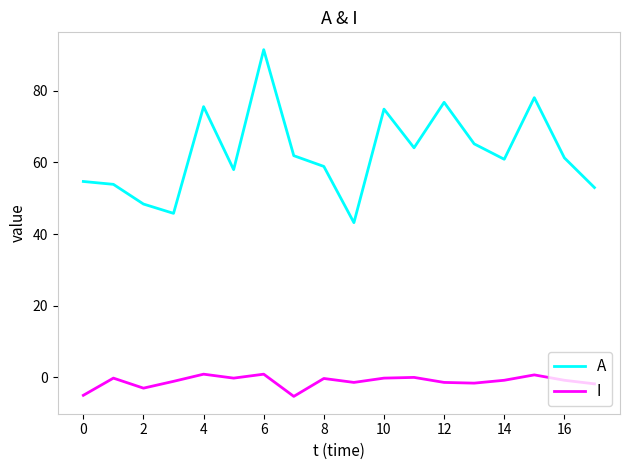

What is the lowest value of the I series?

-5.3